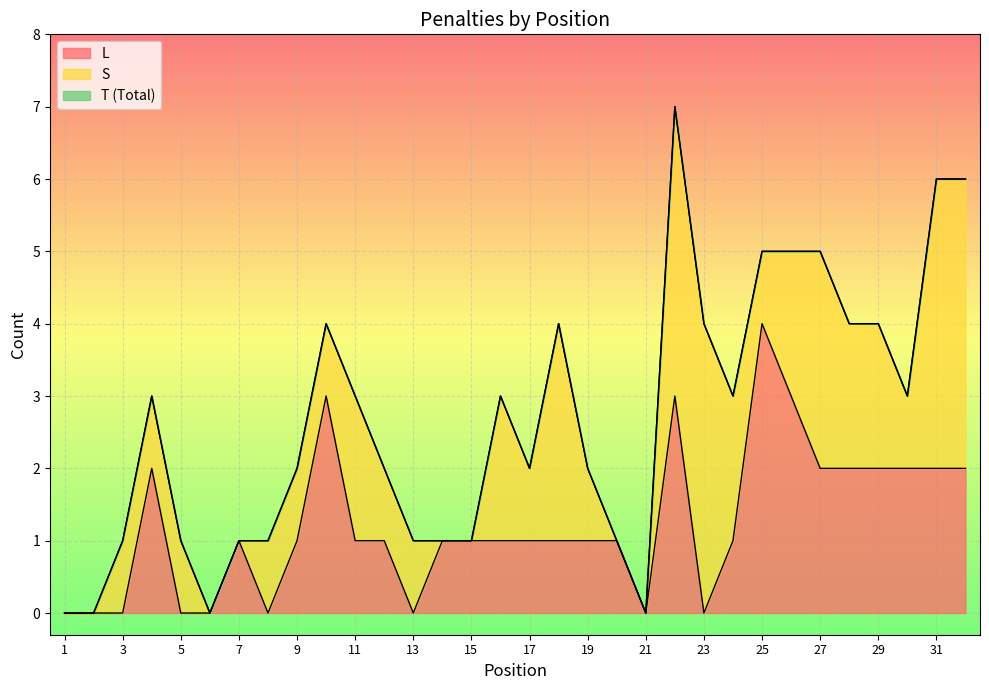

Reading right to left, extract all data points from this chart.

L: 2	2	2	2	2	2	3	4	1	0	3	0	1	1	1	1	1	1	1	0	1	1	3	1	0	1	0	0	2	0	0	0
T: 6	6	3	4	4	5	5	5	3	4	7	0	1	2	4	2	3	1	1	1	2	3	4	2	1	1	0	1	3	1	0	0